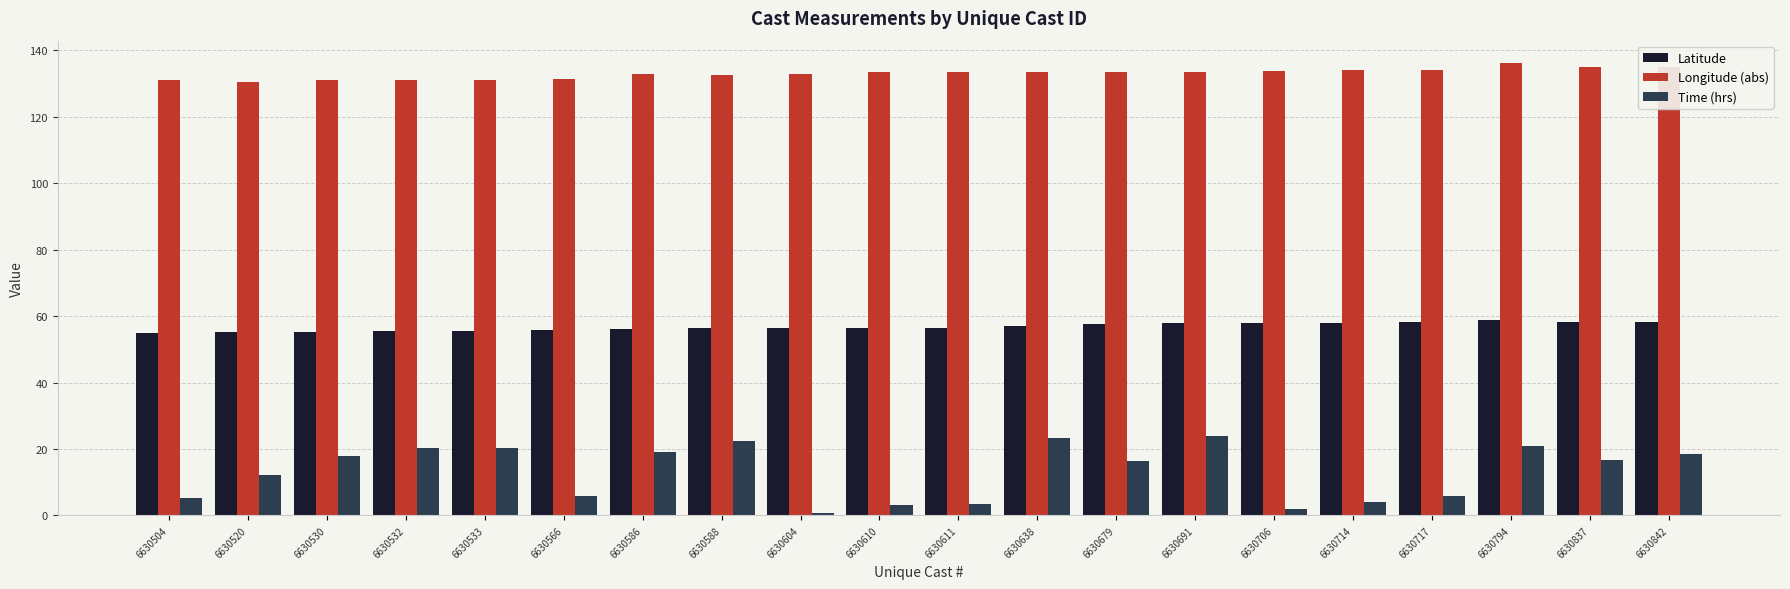

True or false: Longitude (abs) has a value of 234.7 at 6630837.

False